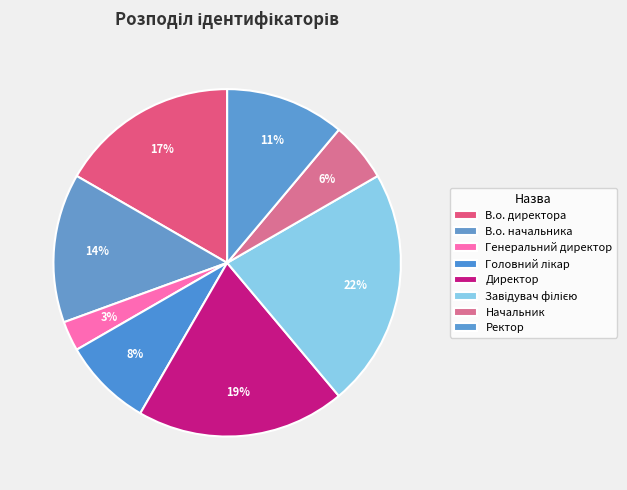

How many segments does this pie chart have?

8